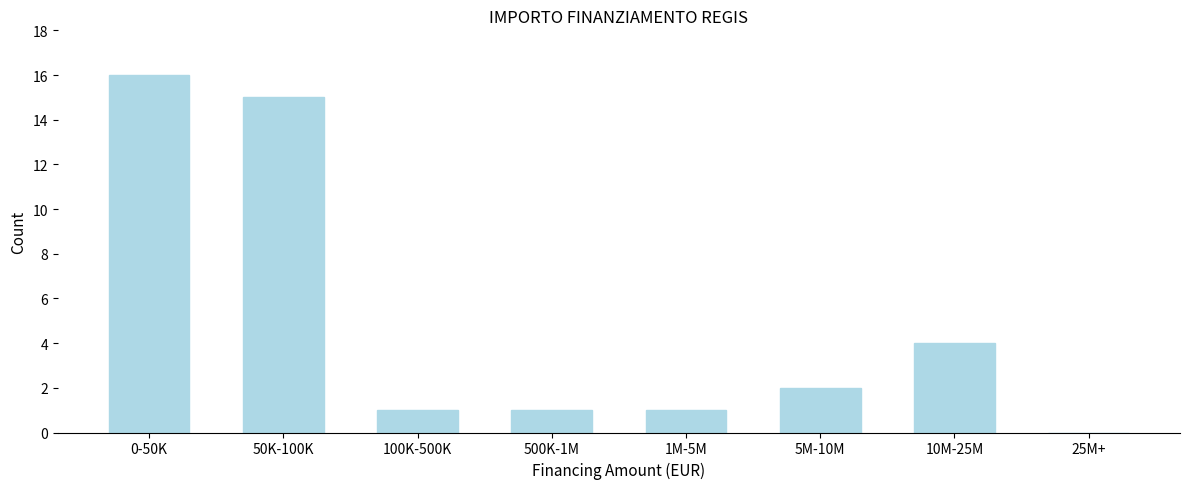

Reading left to right, list all the values displayed in this chart.

0-50K=16	50K-100K=15	100K-500K=1	500K-1M=1	1M-5M=1	5M-10M=2	10M-25M=4	25M+=0